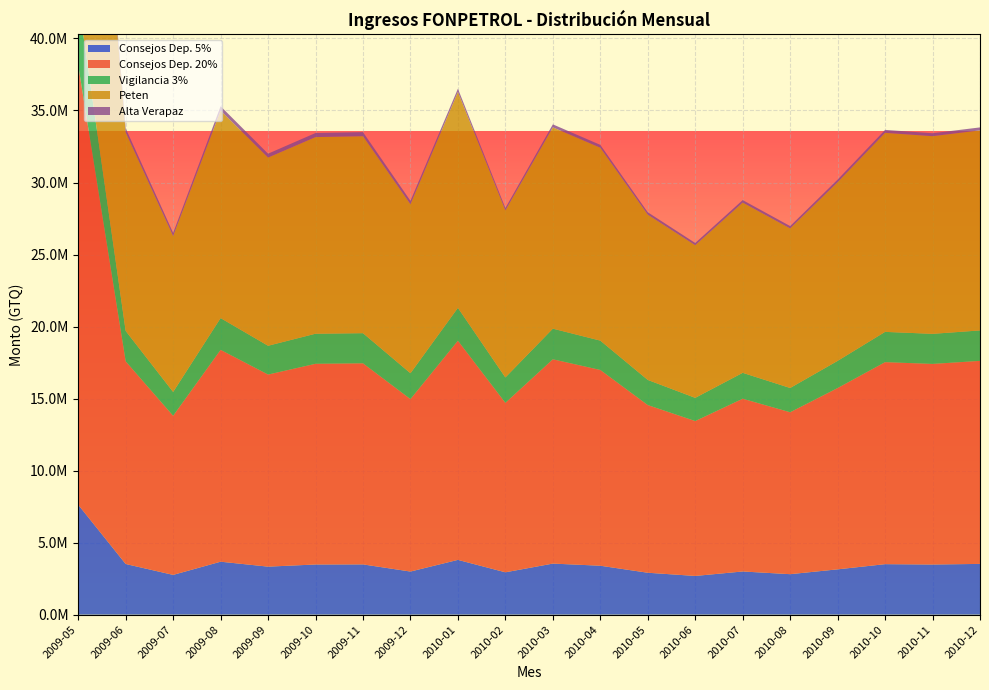

Reading left to right, transcribe all the data shown in this chart.

Consejos Dep. 5%: 7628469.7	3517138.1	2760715.5	3676451.3	3333437.7	3482879.4	3489356.4	2992764.6	3803272.3	2940637.3	3545399.1	3397275.7	2909994.9	2687748.2	2997891.5	2810016.0	3145996.2	3505553.7	3481225.6	3523515.2
Consejos Dep. 20%: 30513878.8	14068552.6	11042862.0	14705805.3	13333750.6	13931517.5	13957425.6	11971058.2	15213089.2	11762549.1	14181596.5	13589102.7	11639979.5	10750993.0	11991566.1	11240064.0	12583984.7	14022214.8	13924902.5	14094060.7
Vigilancia 3%: 4577081.8	2110282.9	1656429.3	2205870.8	2000062.6	2089727.6	2093613.8	1795658.7	2281963.4	1764382.4	2127239.5	2038365.4	1745996.9	1612648.9	1798734.9	1686009.6	1887597.7	2103332.2	2088735.4	2114109.1
Peten: 29891090.6	13781413.4	10817477.2	14405659.8	13061608.8	13647175.3	13672554.5	11726728.9	14989608.9	11589757.2	13973268.9	13389478.8	11468988.2	10593060.9	11815410.0	11074947.4	12399126.0	13816228.5	13720345.7	13887018.9
Alta Verapaz: 622788.3	287139.2	225384.8	300145.5	272141.8	284342.3	284871.1	244329.3	223480.3	172791.8	208327.7	199623.9	170991.3	157932.1	176156.1	165116.5	184858.7	205986.3	204556.8	207041.8